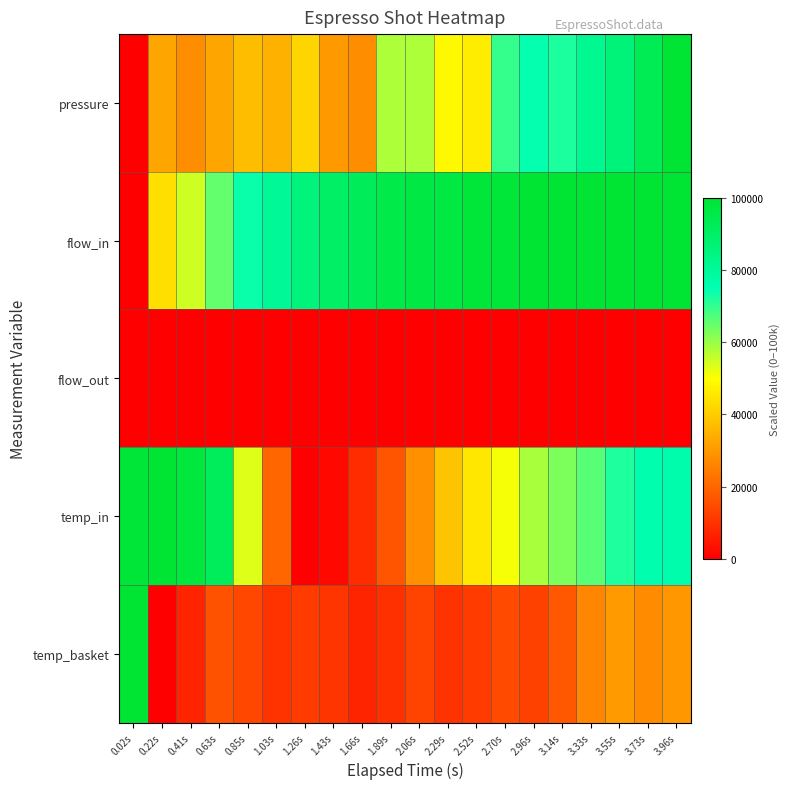

Reading left to right, list all the values displayed in this chart.

pressure: 0.02s=0.0	0.22s=32558.1	0.41s=27907.0	0.63s=32558.1	0.85s=37209.3	1.03s=34883.7	1.26s=41860.5	1.43s=30232.6	1.66s=27907.0	1.89s=58139.5	2.06s=58139.5	2.29s=48837.2	2.52s=46511.6	2.70s=69767.4	2.96s=74418.6	3.14s=72093.0	3.33s=81395.3	3.55s=86046.5	3.73s=93023.3	3.96s=100000.0
flow_in: 0.02s=0.0	0.22s=43781.1	0.41s=54726.4	0.63s=65174.1	0.85s=73880.6	1.03s=80348.3	1.26s=85572.1	1.43s=90049.8	1.66s=92288.6	1.89s=95273.6	2.06s=96517.4	2.29s=96766.2	2.52s=98258.7	2.70s=98507.5	2.96s=99502.5	3.14s=99502.5	3.33s=99502.5	3.55s=99502.5	3.73s=100000.0	3.96s=99751.2
flow_out: 0.02s=0.0	0.22s=0.0	0.41s=0.0	0.63s=0.0	0.85s=0.0	1.03s=0.0	1.26s=0.0	1.43s=0.0	1.66s=0.0	1.89s=0.0	2.06s=0.0	2.29s=0.0	2.52s=0.0	2.70s=0.0	2.96s=0.0	3.14s=0.0	3.33s=0.0	3.55s=0.0	3.73s=0.0	3.96s=0.0
temp_in: 0.02s=98747.8	0.22s=100000.0	0.41s=97495.5	0.63s=91949.9	0.85s=53130.6	1.03s=20214.7	1.26s=0.0	1.43s=1788.9	1.66s=8944.5	1.89s=16636.9	2.06s=28622.5	2.29s=38640.4	2.52s=45438.3	2.70s=50805.0	2.96s=58497.3	3.14s=62790.7	3.33s=66547.4	3.55s=71914.1	3.73s=75491.9	3.96s=76207.5
temp_basket: 0.02s=100000.0	0.22s=0.0	0.41s=7344.6	0.63s=16384.2	0.85s=14124.3	1.03s=10169.5	1.26s=11864.4	1.43s=10734.5	1.66s=7344.6	1.89s=9604.5	2.06s=13559.3	2.29s=10169.5	2.52s=11864.4	2.70s=14689.3	2.96s=12994.4	3.14s=17514.1	3.33s=26553.7	3.55s=30508.5	3.73s=27683.6	3.96s=29943.5